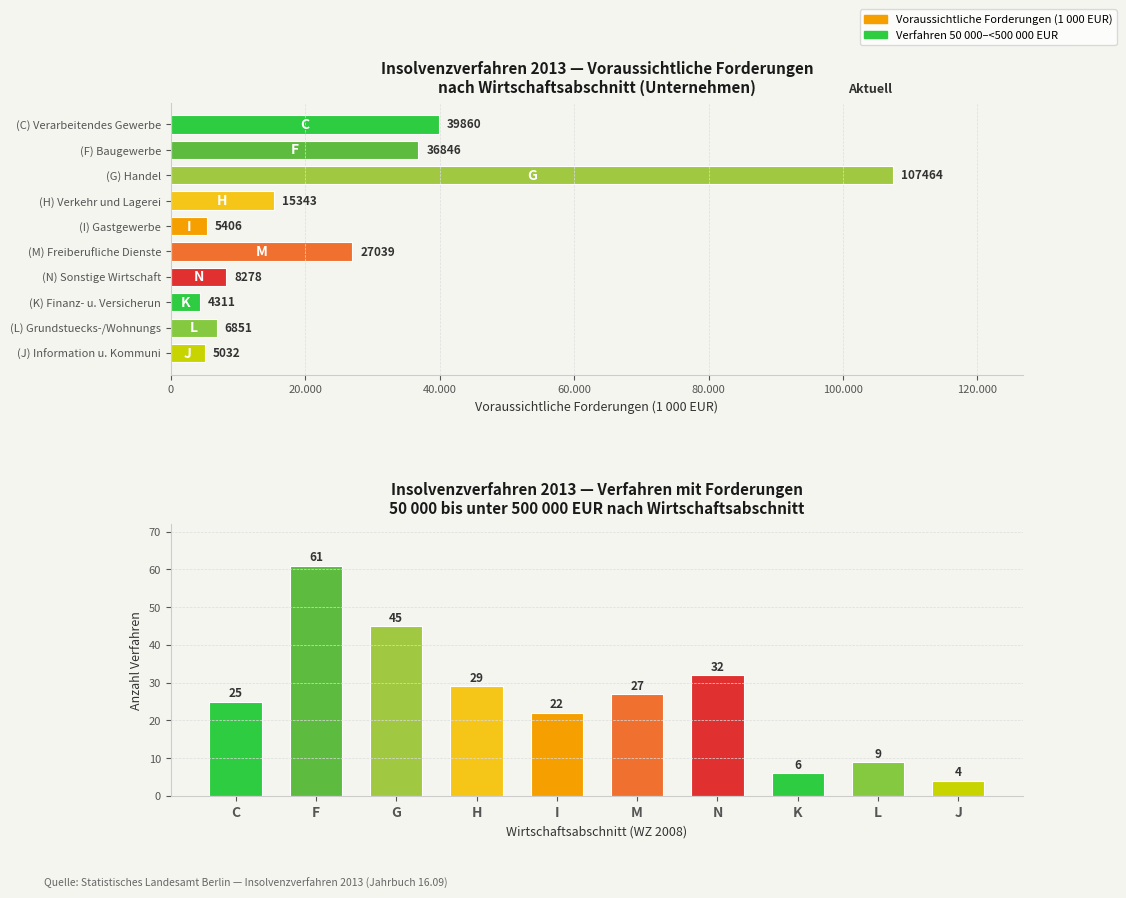

At how many categories does at least one series exceed 47936?

1